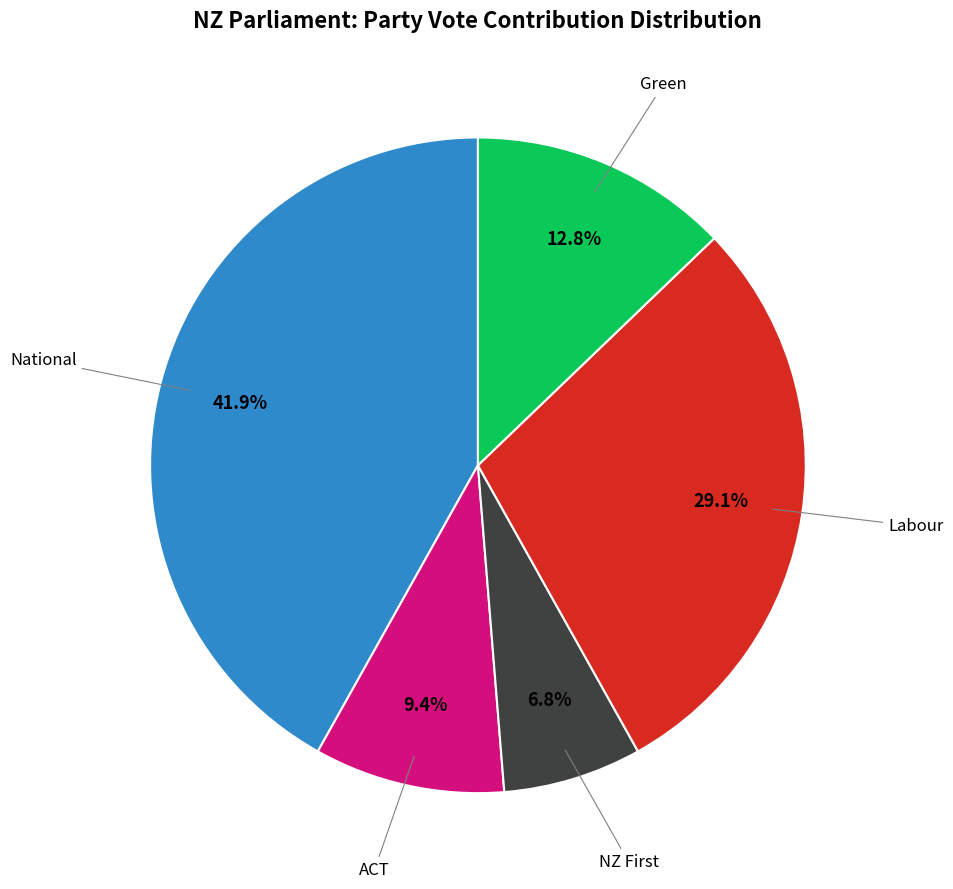

Is there a majority slice in this chart?

No